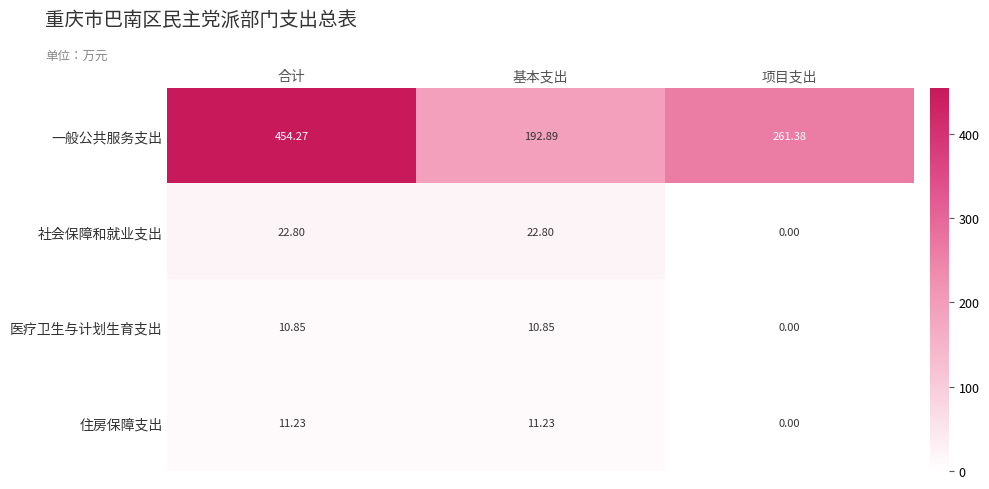

Count the number of data series in this chart.

4